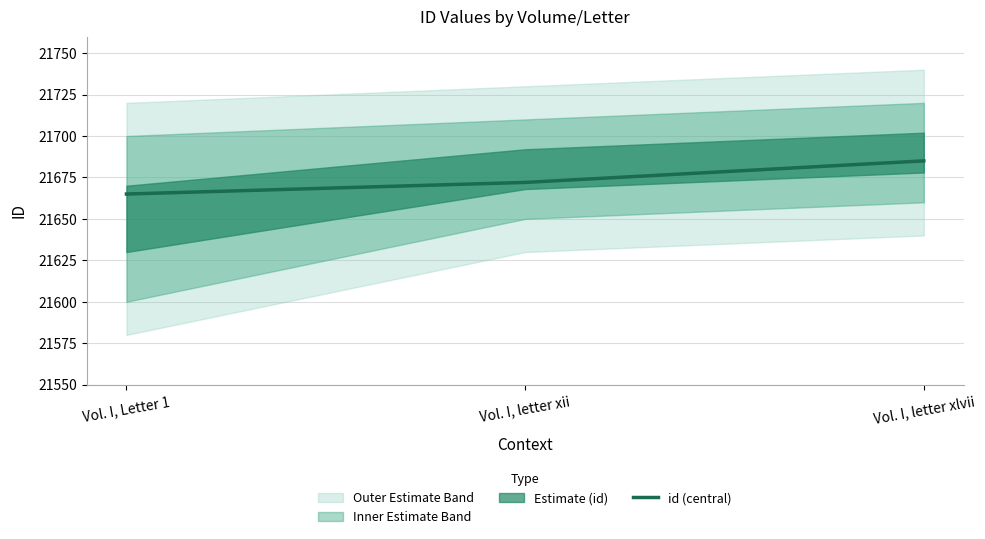

What is the difference between the values at Vol. I, letter xlvii and Vol. I, Letter 1?

20